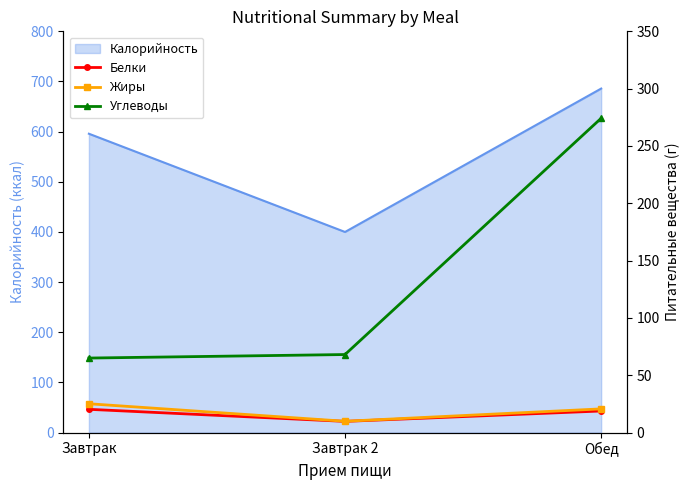

At which category does the chart reach its peak across all series?

Обед